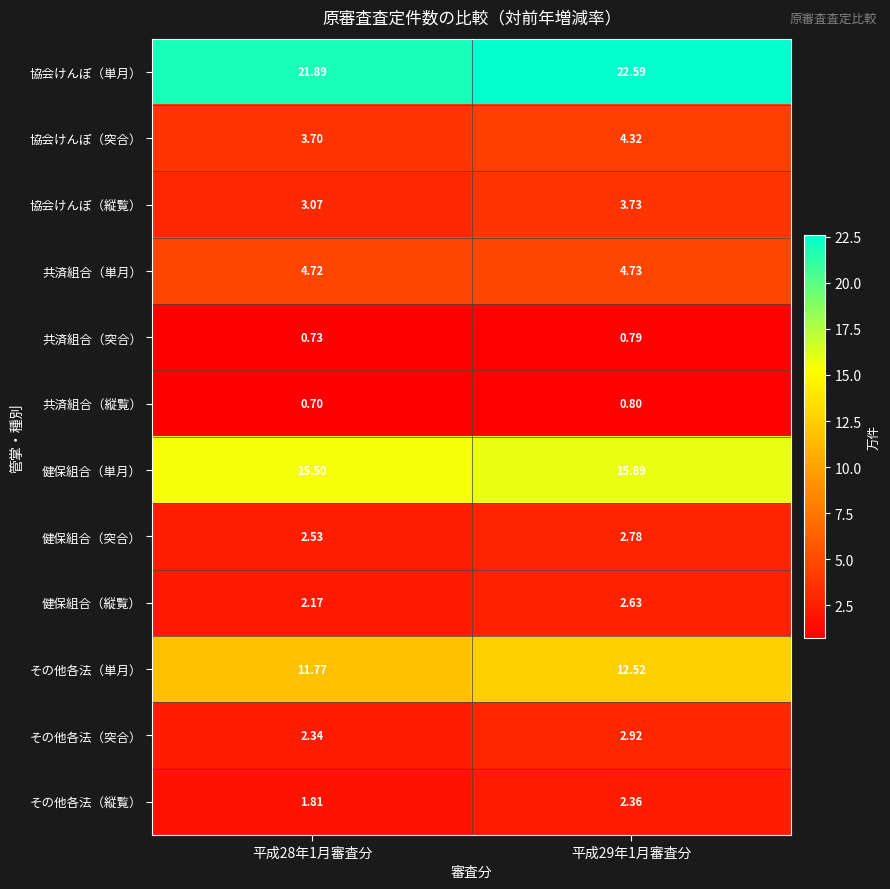

Which series has the widest spread of values?

その他各法（単月）